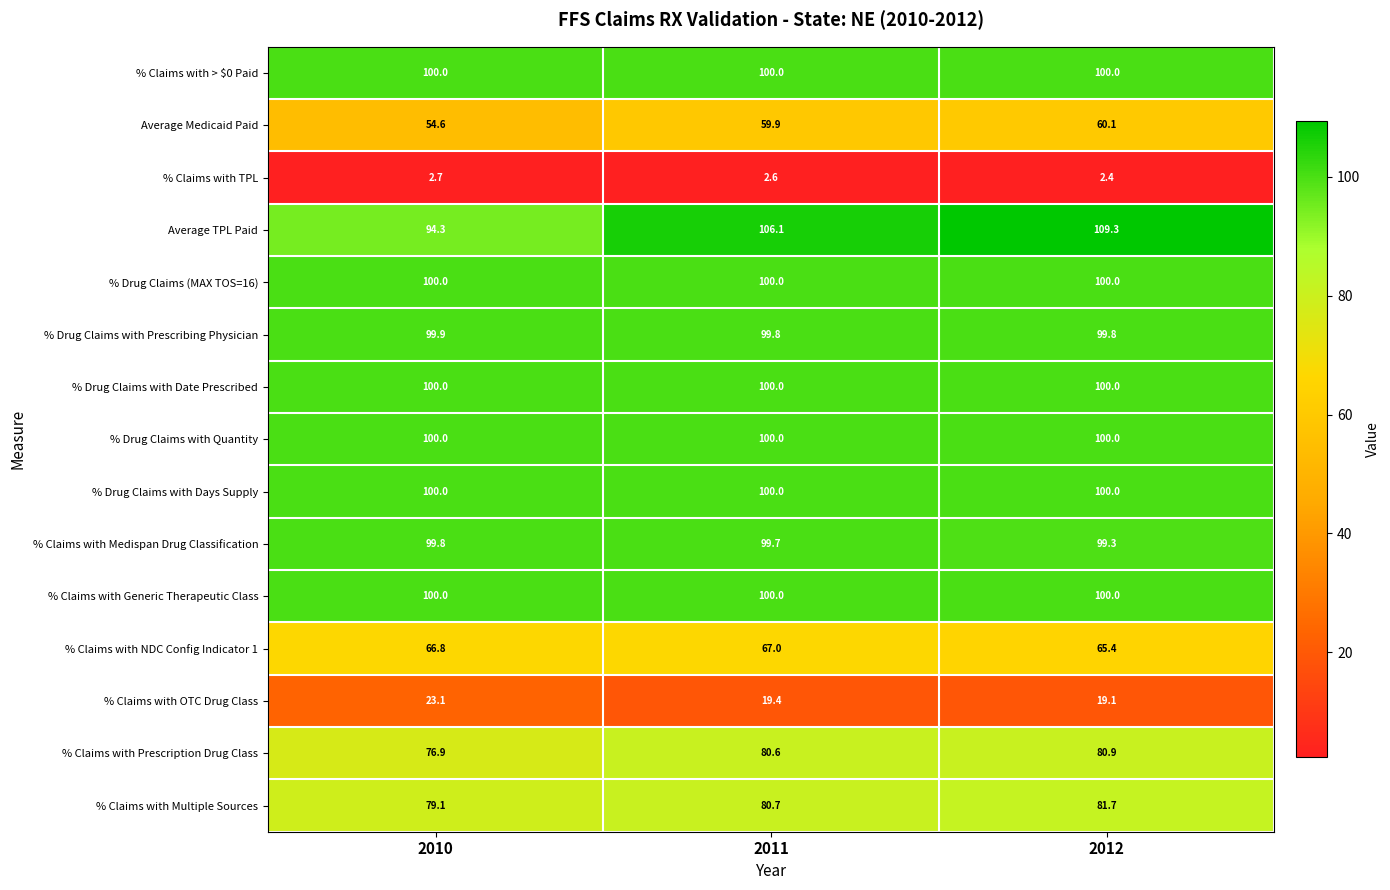

At how many categories does at least one series exceed 34?

3